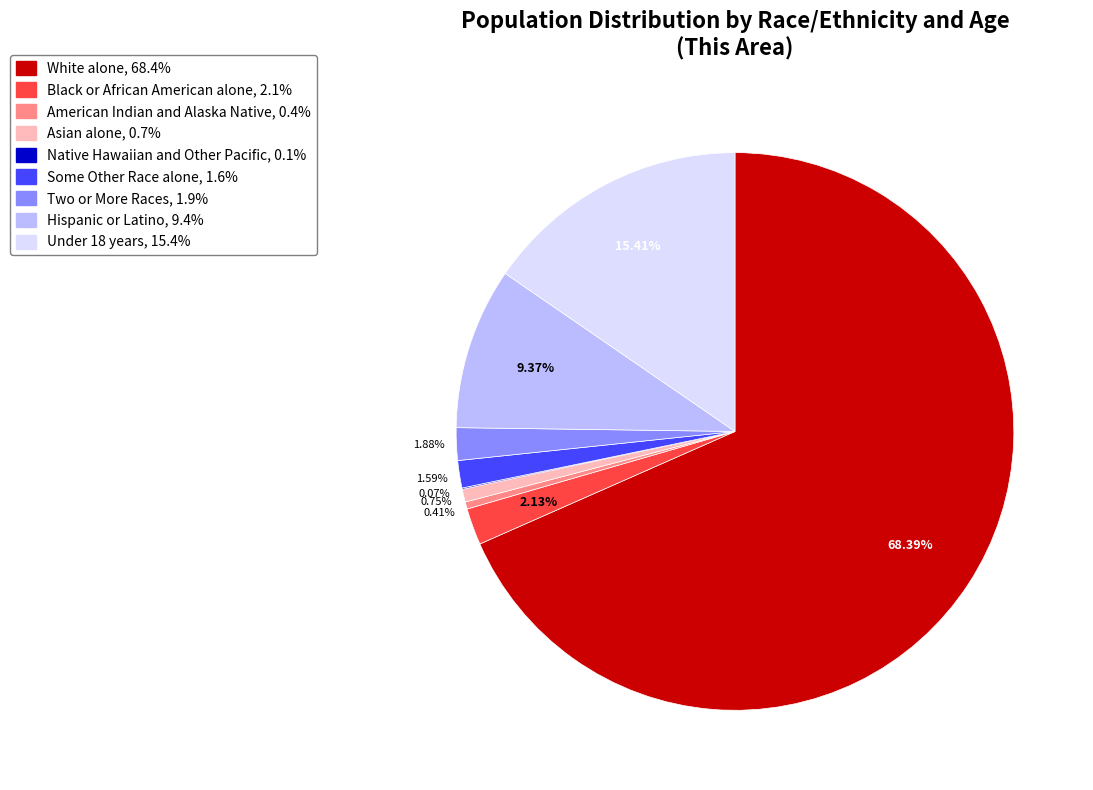

Is it true that Asian alone is 11% of the pie?

False